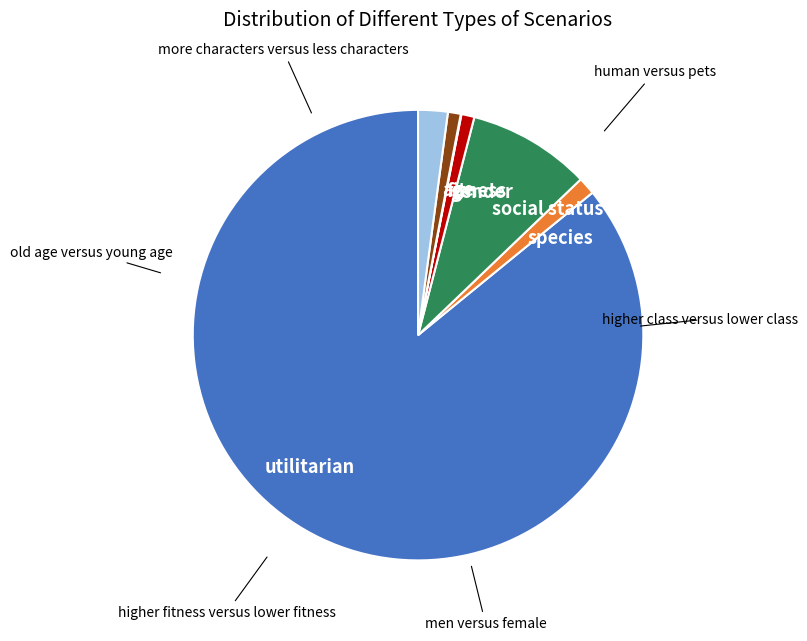

Is there a majority slice in this chart?

Yes